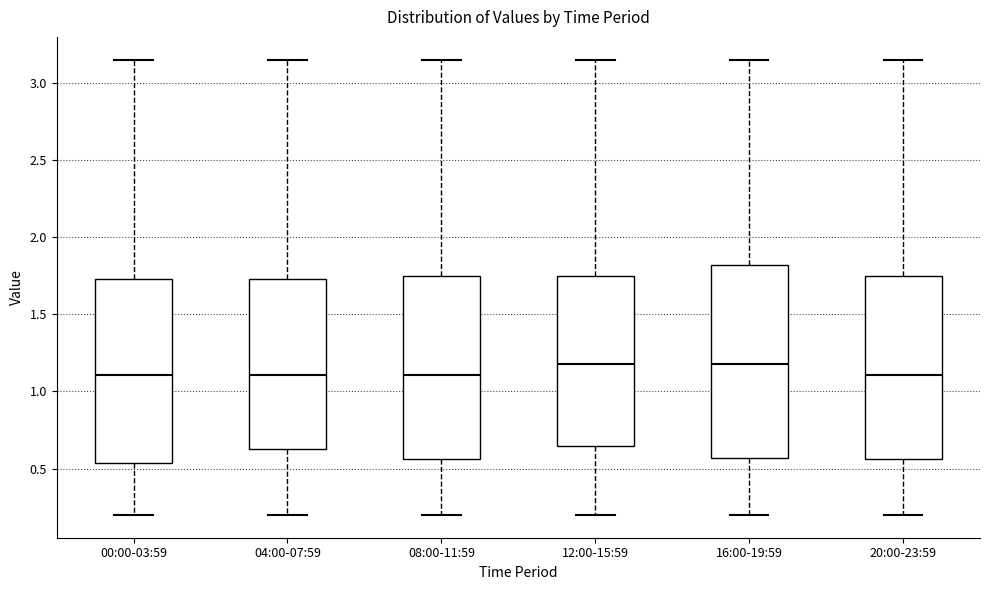

Reading left to right, read every box against the y-axis: the position of its median line, the range the box covers, and the ends of its whiskers. The values are not printed on the chart, so give them approximately, as read against the axis.

00:00-03:59: median 1.10, box 0.55 to 1.75, whiskers 0.20 to 3.15
04:00-07:59: median 1.10, box 0.65 to 1.75, whiskers 0.20 to 3.15
08:00-11:59: median 1.10, box 0.55 to 1.75, whiskers 0.20 to 3.15
12:00-15:59: median 1.20, box 0.65 to 1.75, whiskers 0.20 to 3.15
16:00-19:59: median 1.20, box 0.55 to 1.80, whiskers 0.20 to 3.15
20:00-23:59: median 1.10, box 0.55 to 1.75, whiskers 0.20 to 3.15